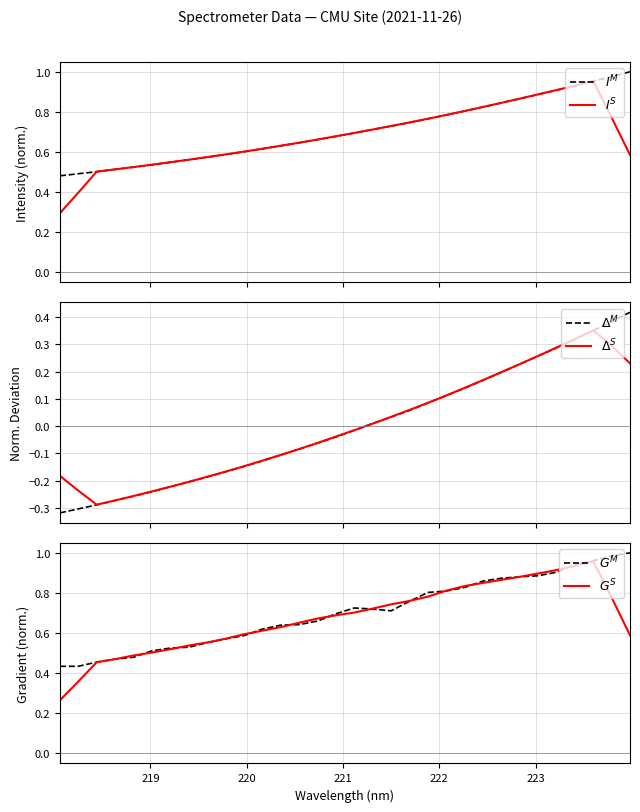

What is the difference between the maximum and minimum values in the $I^{M}$ series?

0.5